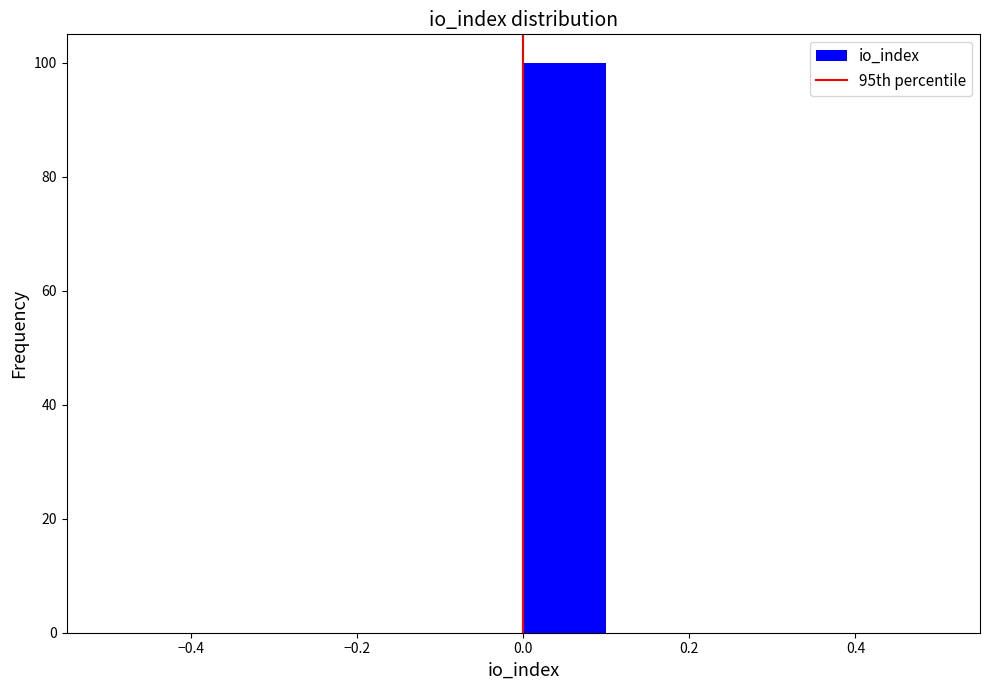

Over which range of the x-axis is the bar tallest?

0.0 to 0.1